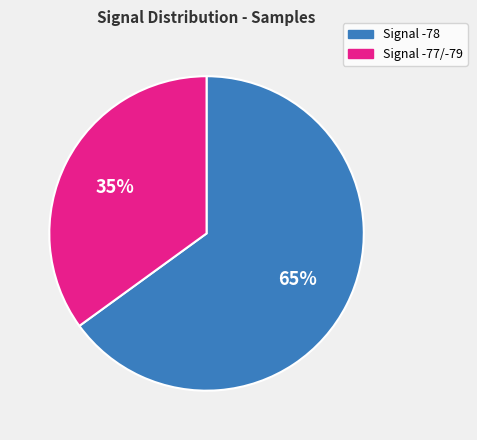

To the nearest percent, what is the average slice percentage?

50%